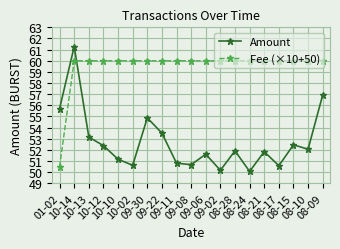

True or false: Amount has a value of 50.8 at 09-11.

True